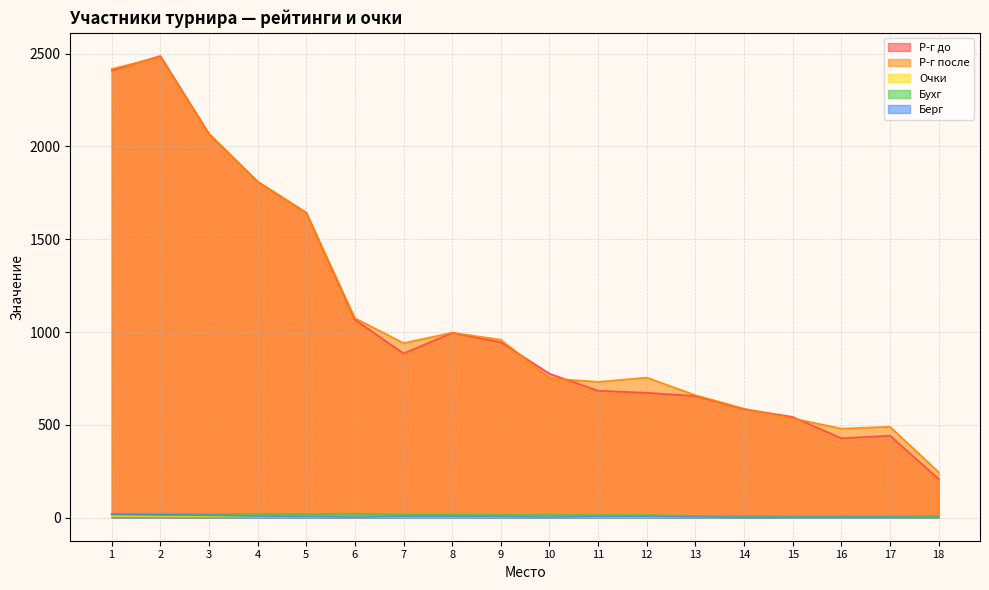

List the series in order of their peak value, lowest first.

Очки, Берг, Бухг, Р-г после, Р-г до